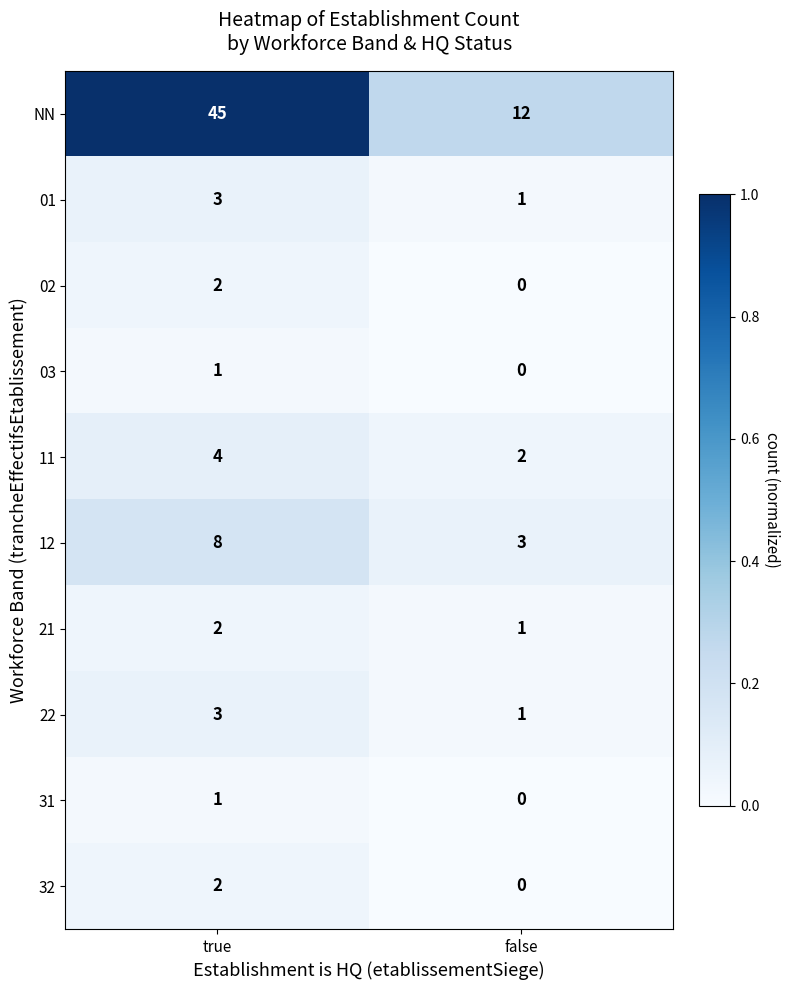

At how many categories does at least one series exceed 0?

2